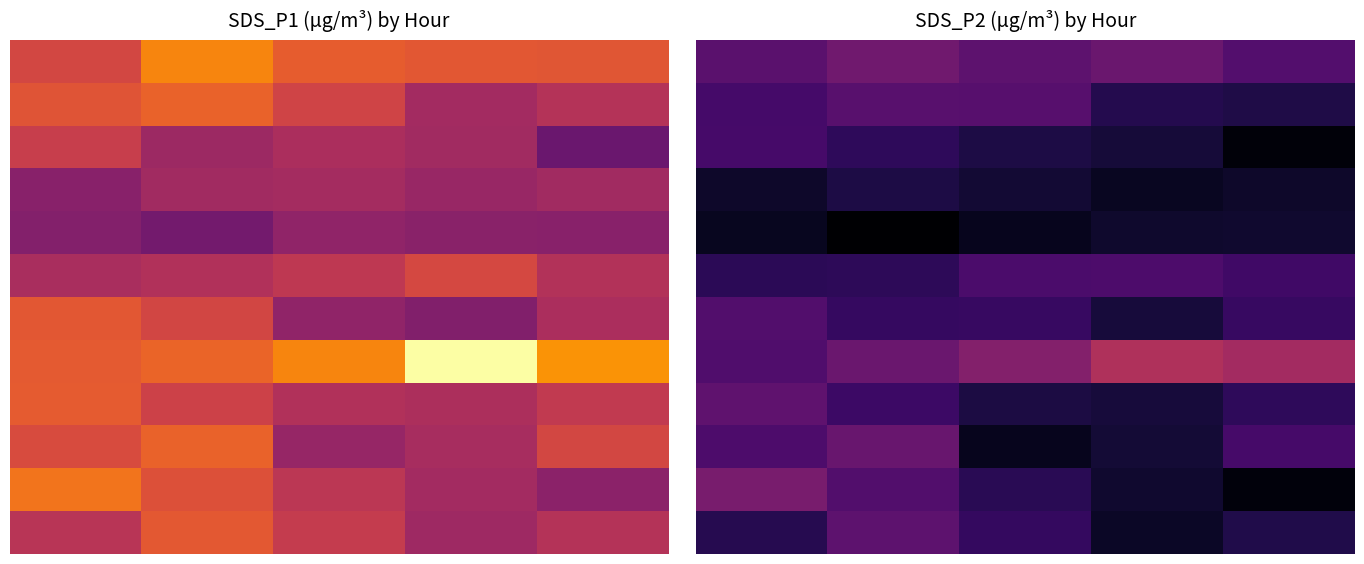

At which category is the sum across all series the highest?

1